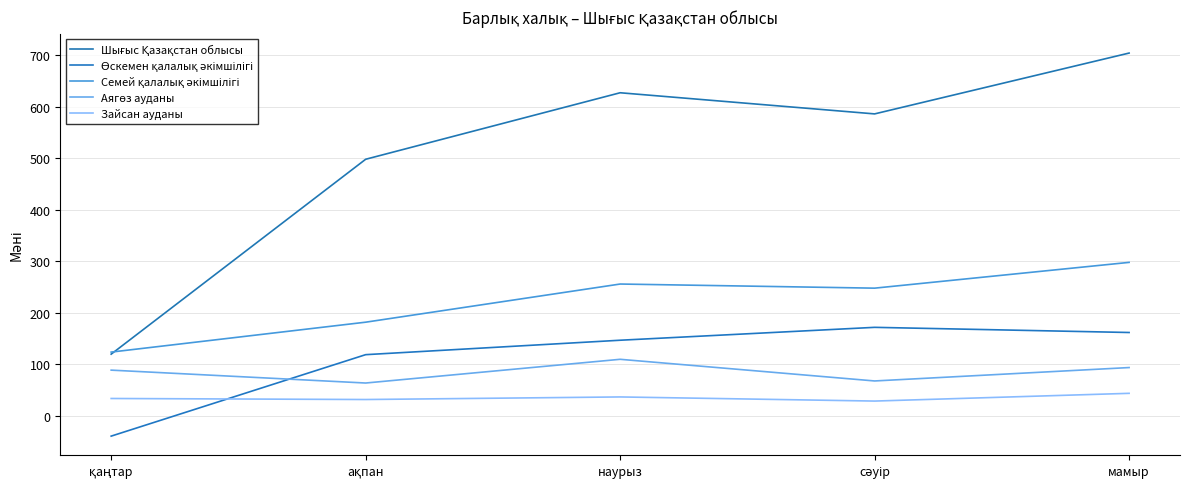

Reading right to left, transcribe all the data shown in this chart.

Шығыс Қазақстан облысы: 704	586	627	498	120
Өскемен қалалық әкімшілігі: 162	172	147	119	-39
Семей қалалық әкімшілігі: 298	248	256	182	124
Аягөз ауданы: 94	68	110	64	89
Зайсан ауданы: 44	29	37	32	34